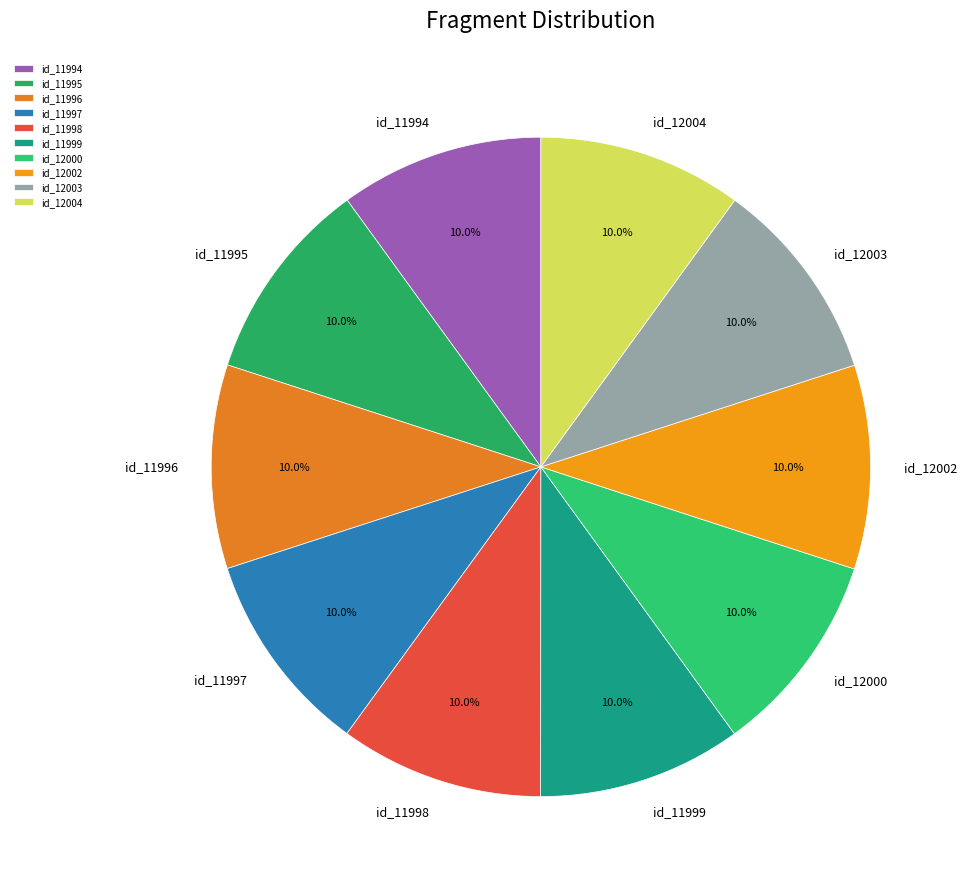

To the nearest percent, what is the average slice percentage?

10%